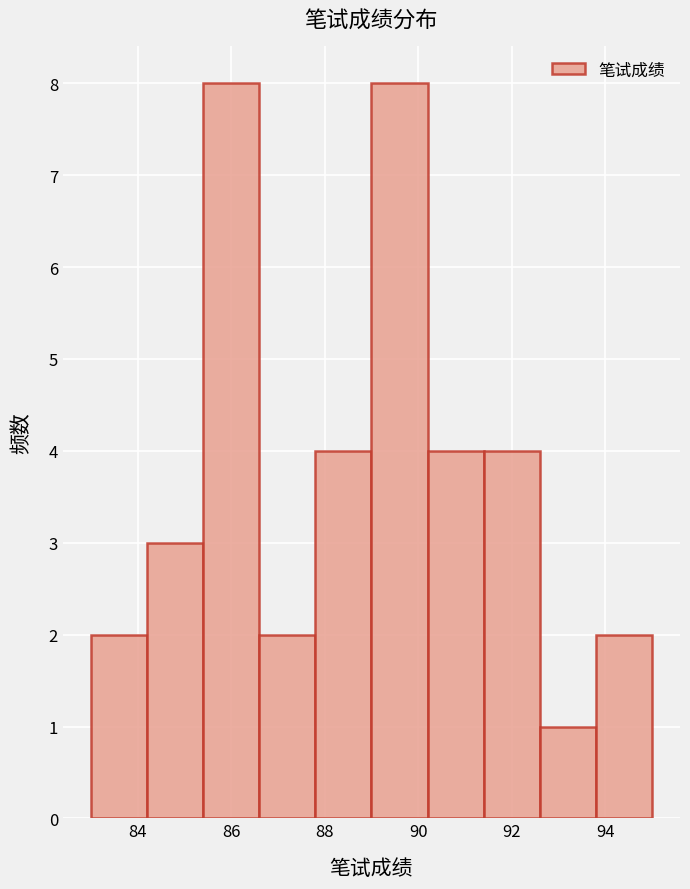

Reading left to right, transcribe this chart: for each bar, give the range it covers on the x-axis and its height. The values are not printed on the chart, so give them approximately, as read against the axis.

83.0 to 84.2: 2
84.2 to 85.4: 3
85.4 to 86.6: 8
86.6 to 87.8: 2
87.8 to 89.0: 4
89.0 to 90.2: 8
90.2 to 91.4: 4
91.4 to 92.6: 4
92.6 to 93.8: 1
93.8 to 95.0: 2